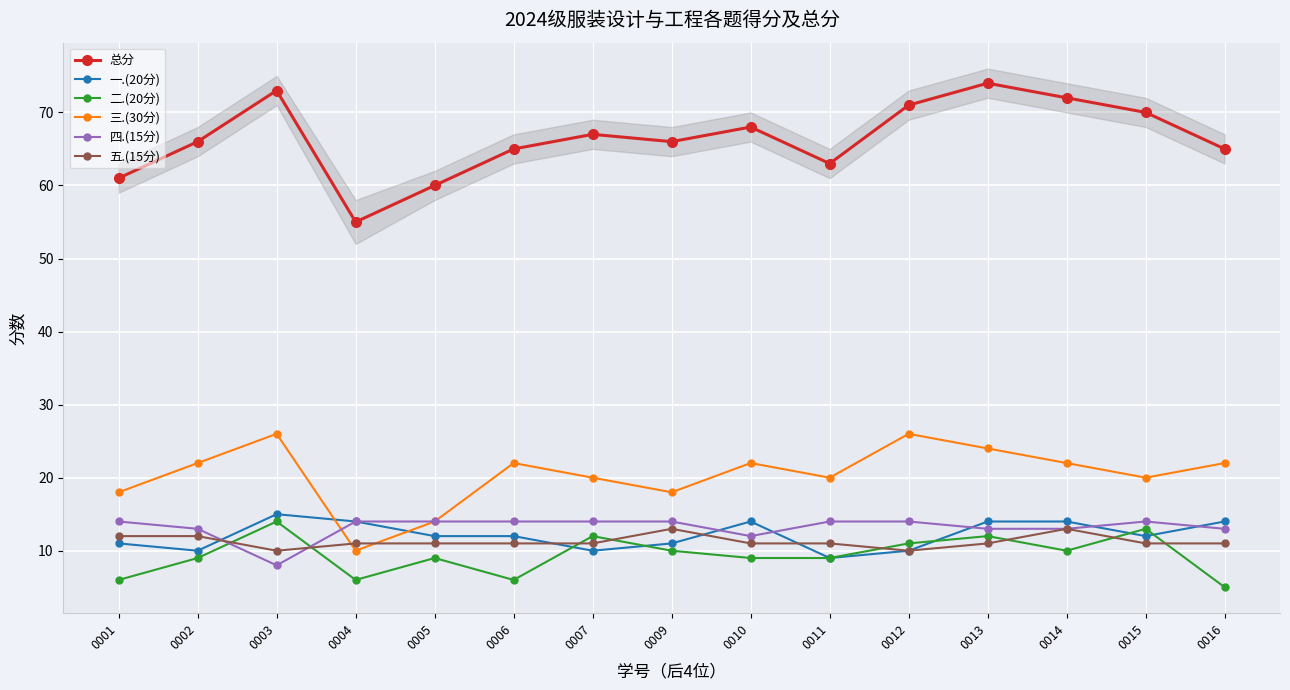

How many values in the 四.(15分) series are below 14?

6